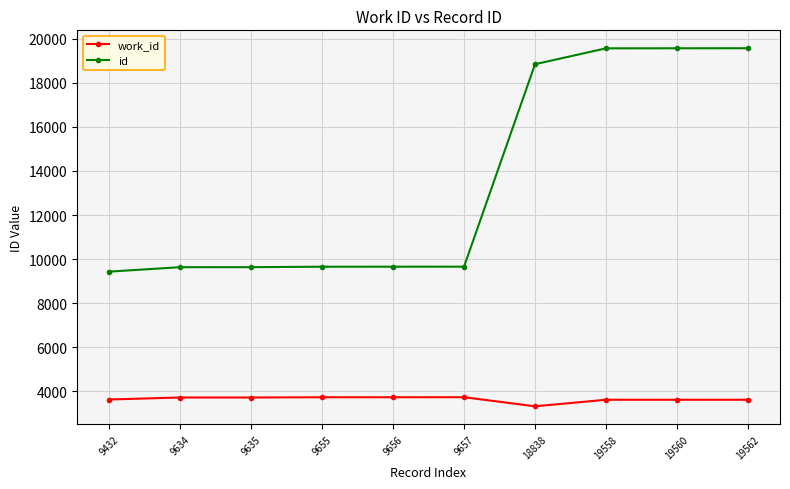

What is the approximate value of id at 9657, to the nearest 10?

9660